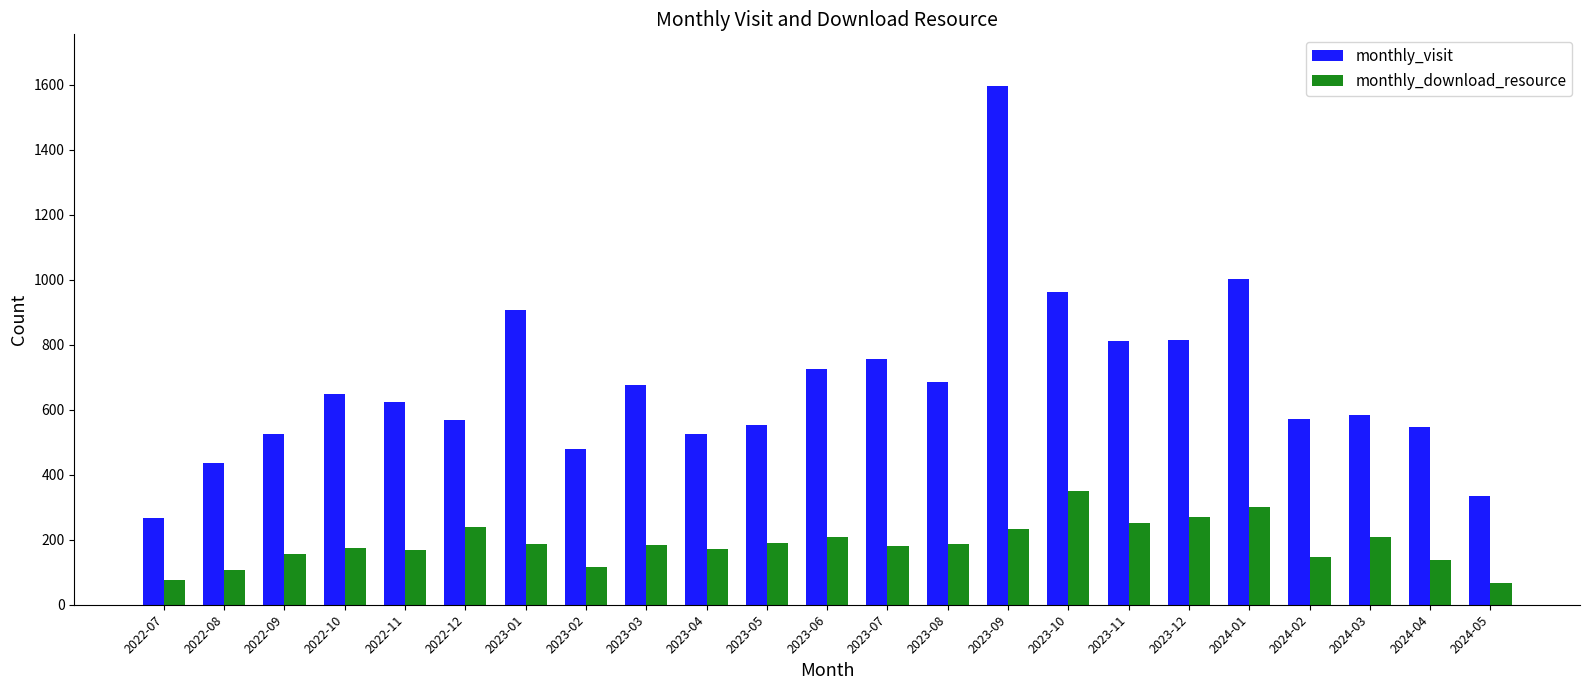

What is the label of the 16th bar from the left?

2023-10